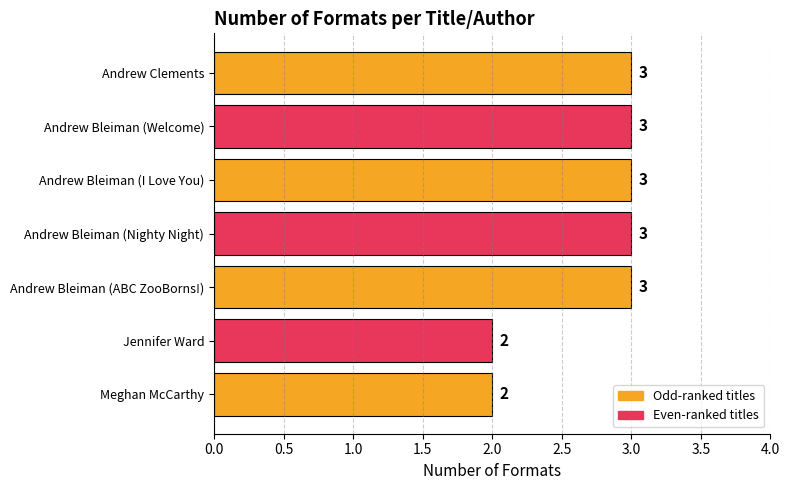

What is the greatest value displayed?

3